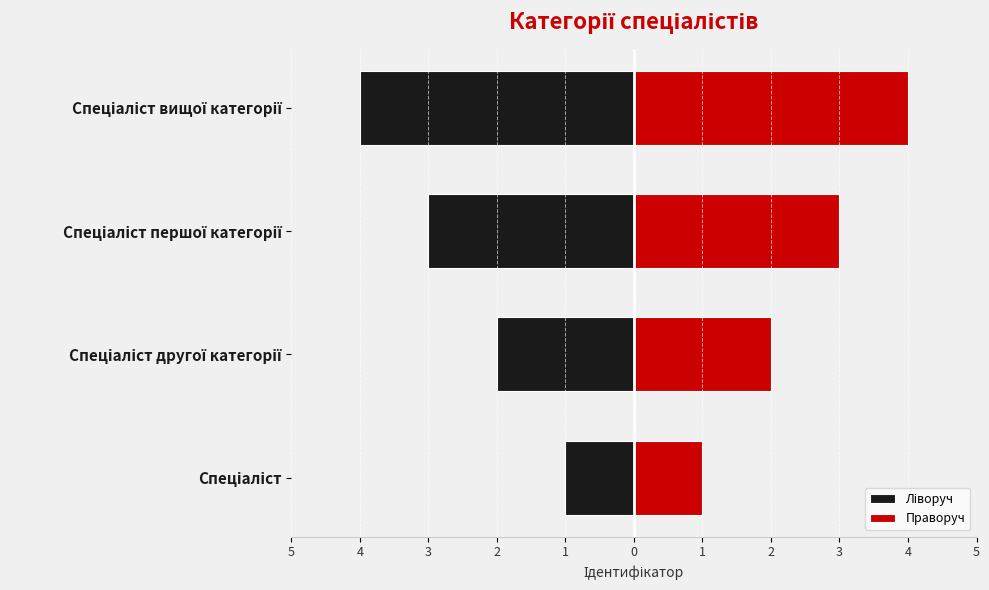

Are the bars horizontal?

Yes